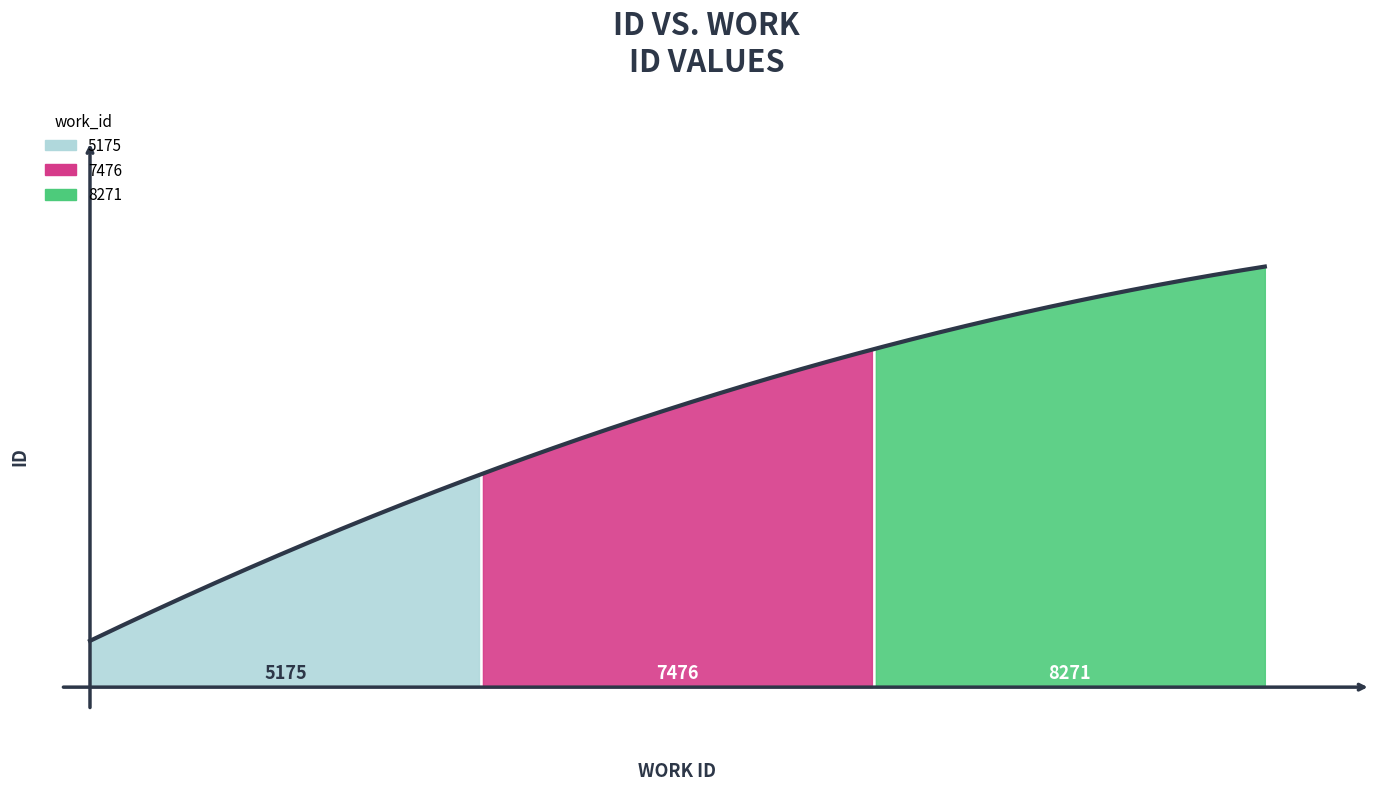

True or false: the data shows 13921 at 5175.

True